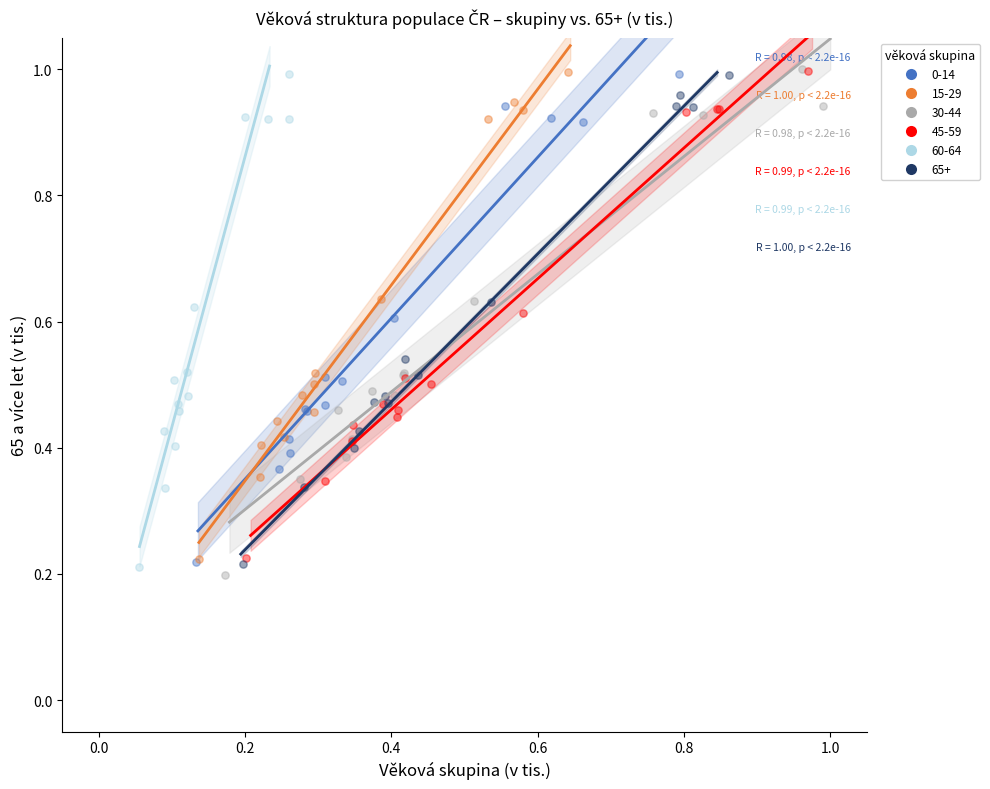

Which series contains the lowest Y value?

30-44